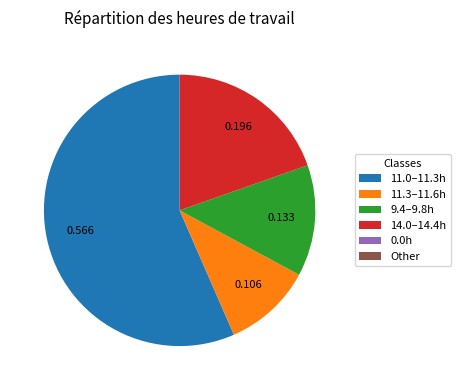

Is the sum of 14.0–14.4h and 11.3–11.6h greater than half?

No